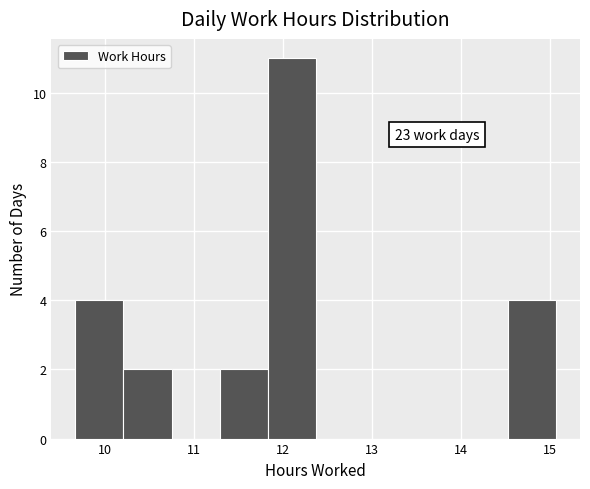

Over which range of the x-axis is the bar tallest?

11.83 to 12.37